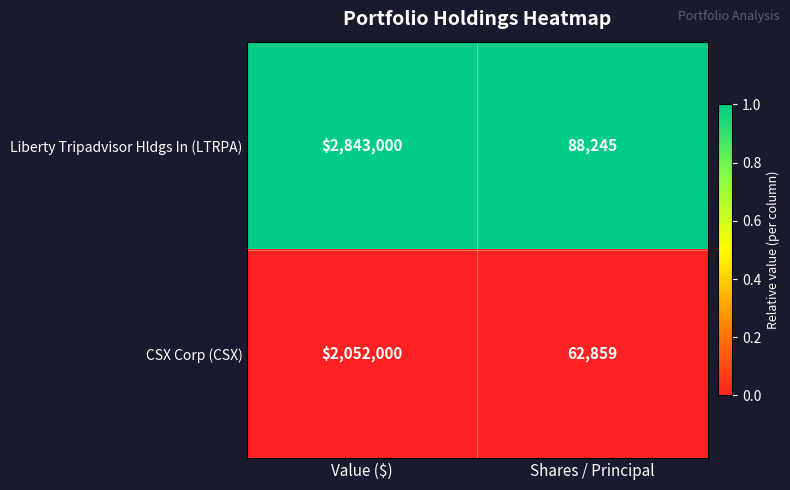

What is the difference between the highest and lowest values at Shares / Principal?

25386